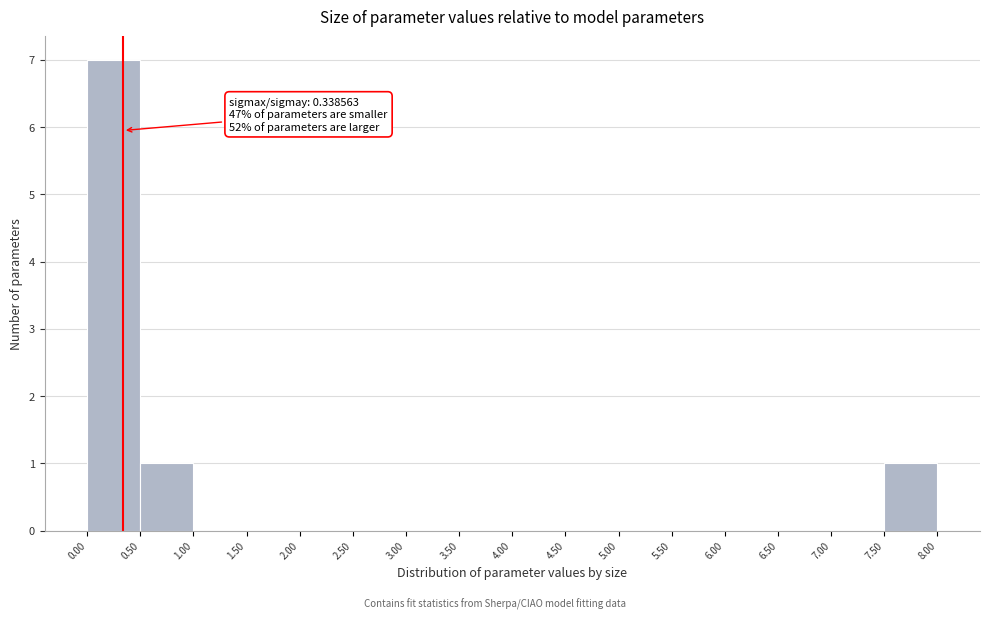

Which range on the x-axis has the tallest bar?

0.00 to 0.50